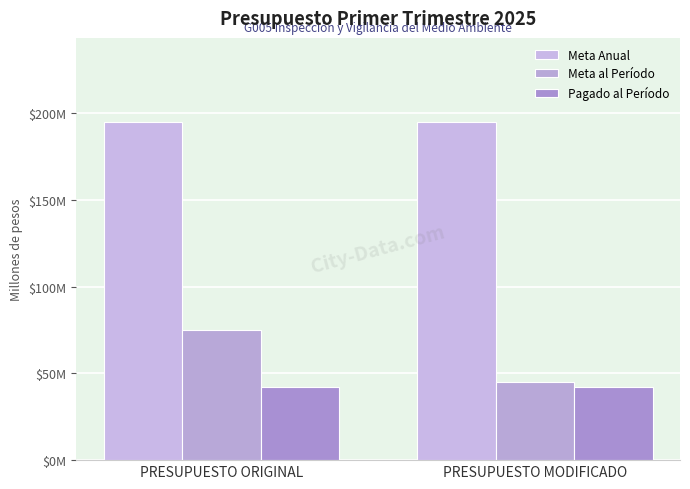

Is it true that Pagado al Período equals 13.8 at PRESUPUESTO MODIFICADO?

False